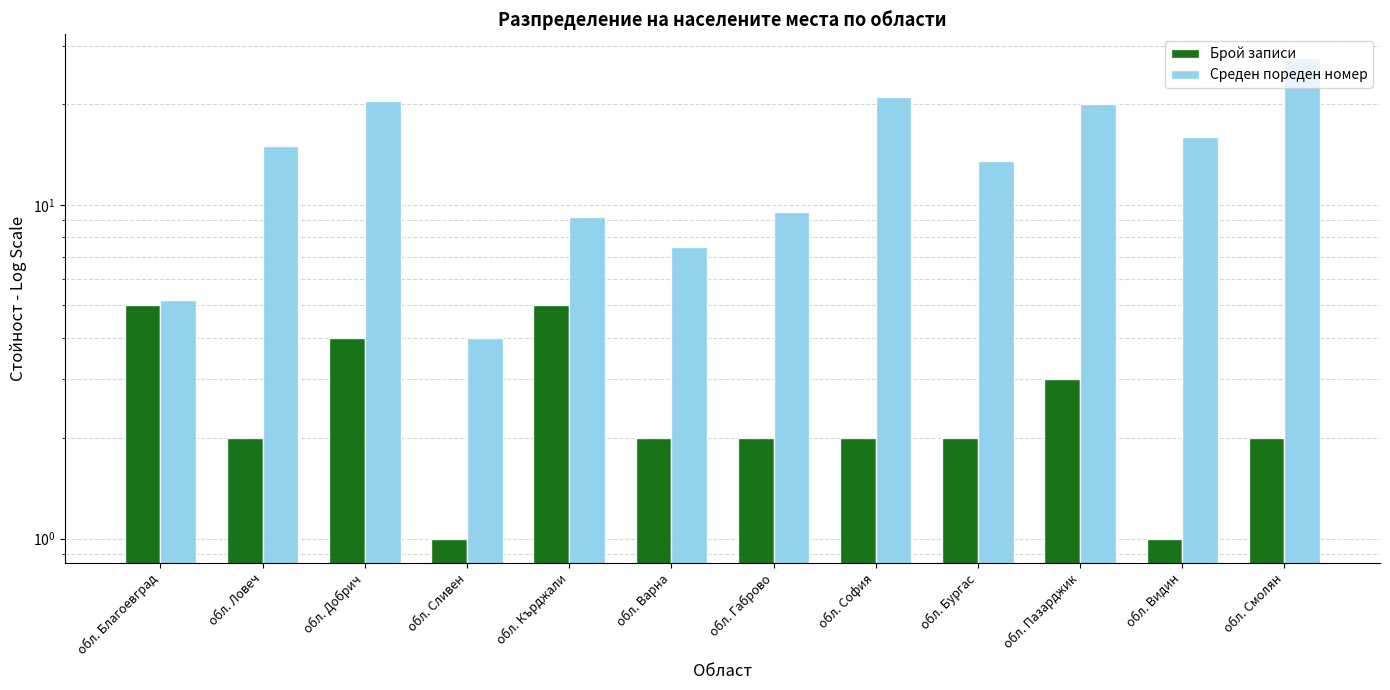

What is the difference between the maximum and minimum values in the Брой записи series?

4.0